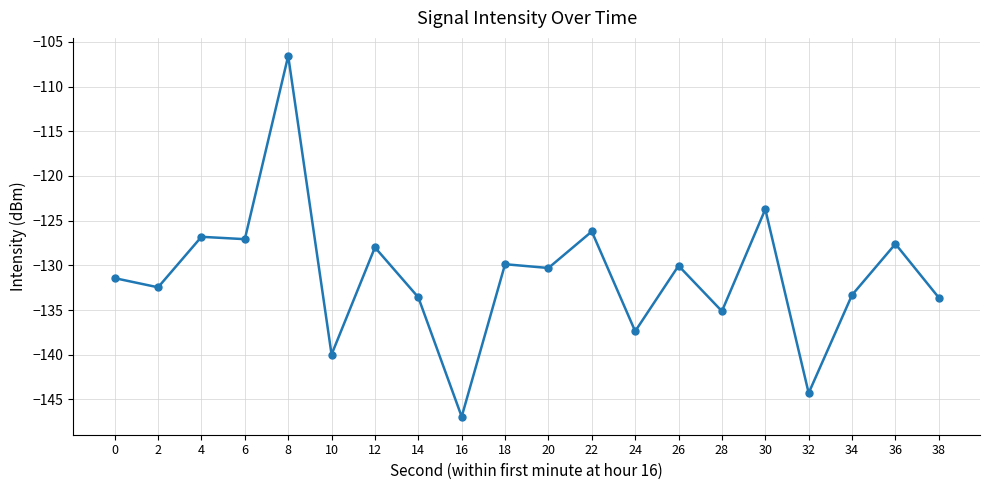

The value at 30 is -123.7. True or false?

True